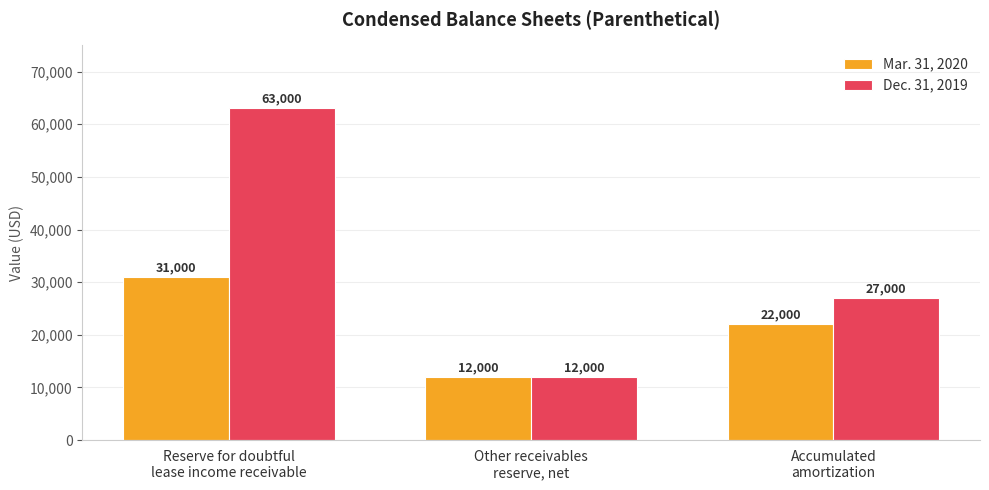

How many data points in Dec. 31, 2019 are less than 27000?

1